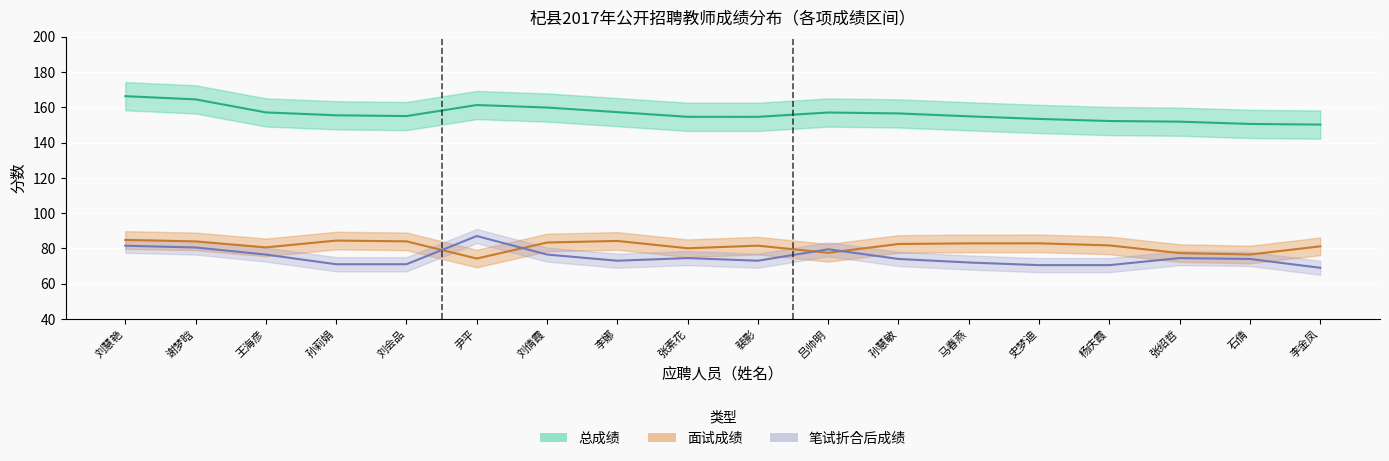

True or false: 笔试成绩 has a value of 76.5 at 刘倩霞.

True